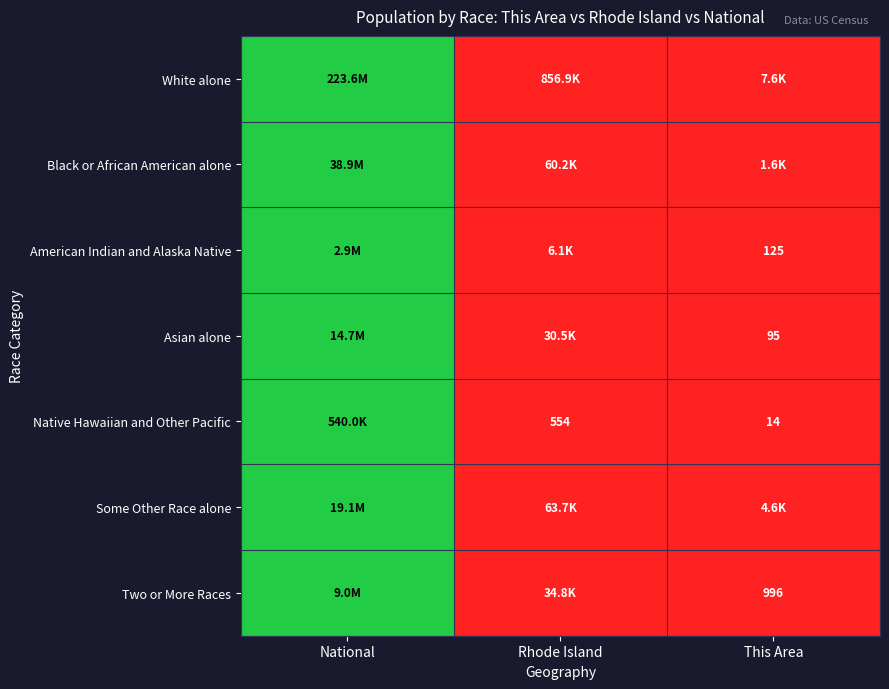

Is the value of Two or More Races at This Area greater than the value of Asian alone at This Area?

Yes